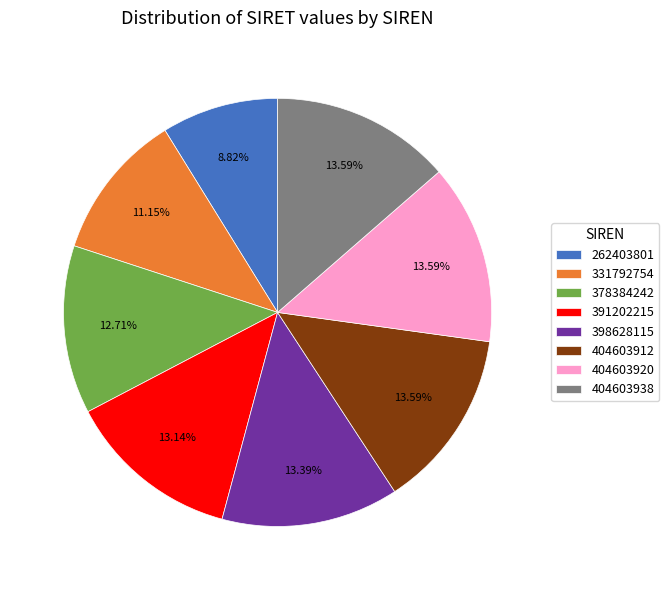

The 398628115 slice represents 5% of the pie. True or false?

False